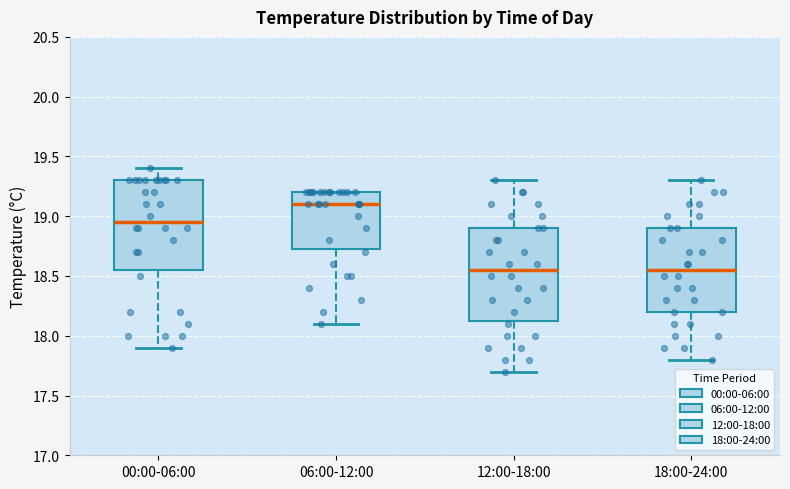

Reading left to right, transcribe this box plot: for each box, give where its median line is, the range the box spans, and where its two whiskers end, as read against the y-axis. The values are not printed on the chart, so give them approximately, as read against the axis.

00:00-06:00: median 18.95, box 18.55 to 19.30, whiskers 17.90 to 19.40
06:00-12:00: median 19.10, box 18.75 to 19.20, whiskers 18.10 to 19.20
12:00-18:00: median 18.55, box 18.15 to 18.90, whiskers 17.70 to 19.30
18:00-24:00: median 18.55, box 18.20 to 18.90, whiskers 17.80 to 19.30